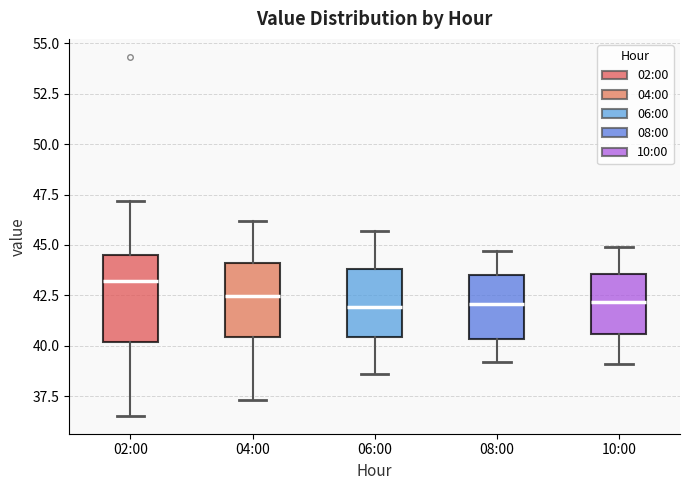

Reading left to right, transcribe this box plot: for each box, give where its median line is, the range the box spans, and where its two whiskers end, as read against the y-axis. The values are not printed on the chart, so give them approximately, as read against the axis.

02:00: median 43.0, box 40.0 to 44.5, whiskers 36.5 to 47.0
04:00: median 42.5, box 40.5 to 44.0, whiskers 37.5 to 46.0
06:00: median 42.0, box 40.5 to 44.0, whiskers 38.5 to 45.5
08:00: median 42.0, box 40.5 to 43.5, whiskers 39.0 to 44.5
10:00: median 42.0, box 40.5 to 43.5, whiskers 39.0 to 45.0